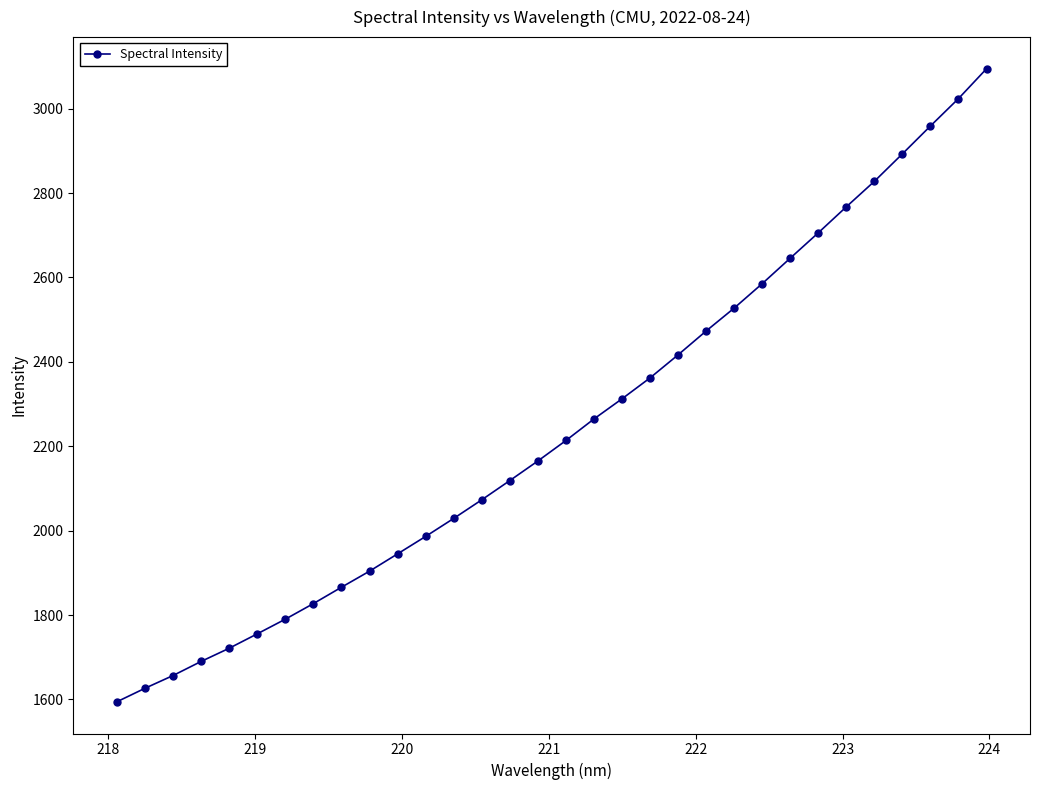

How many categories are shown in the chart?

32